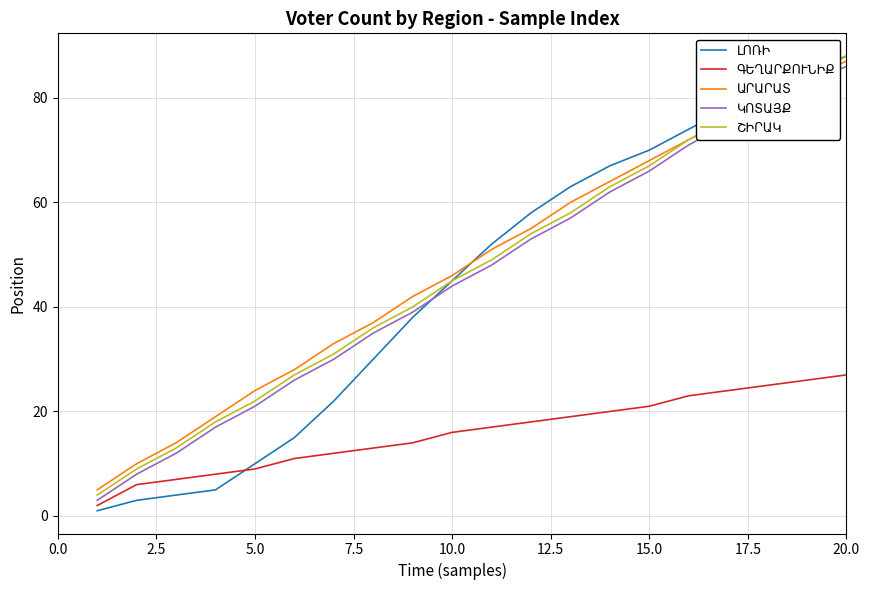

What is the greatest value displayed?

88